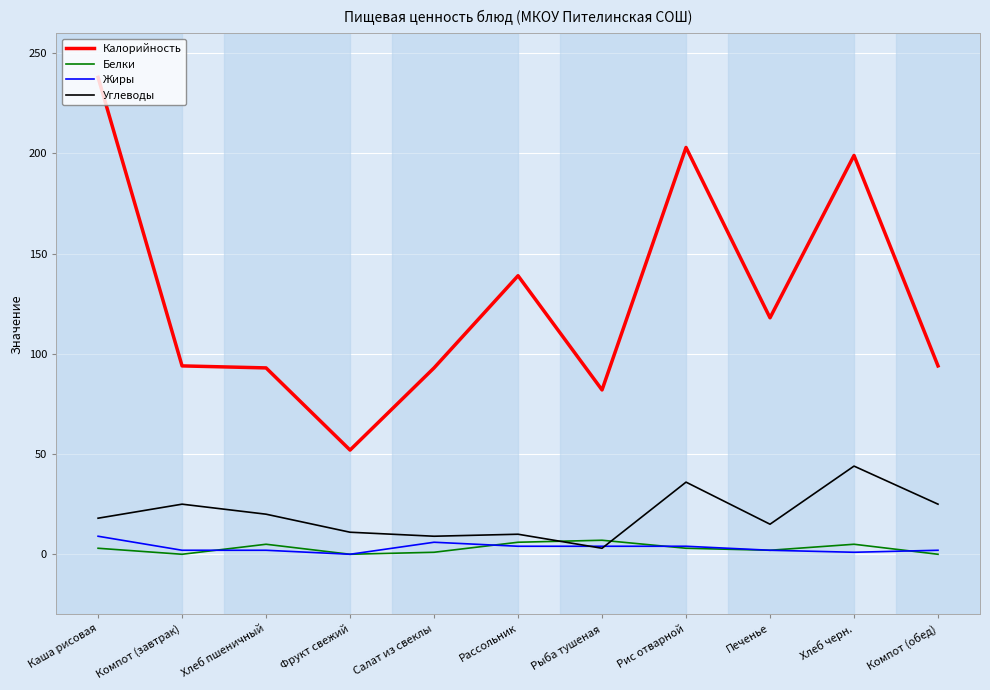

Is it true that Жиры equals 6 at Салат из свеклы?

True